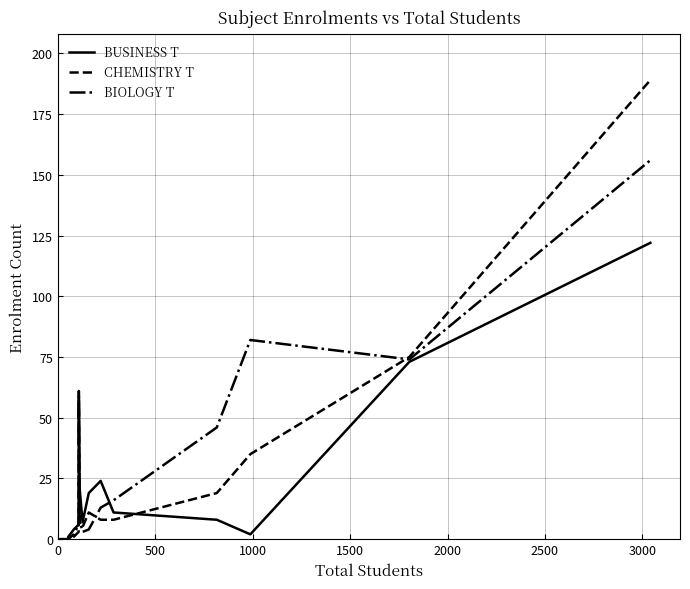

Which series has the widest spread of values?

CHEMISTRY T